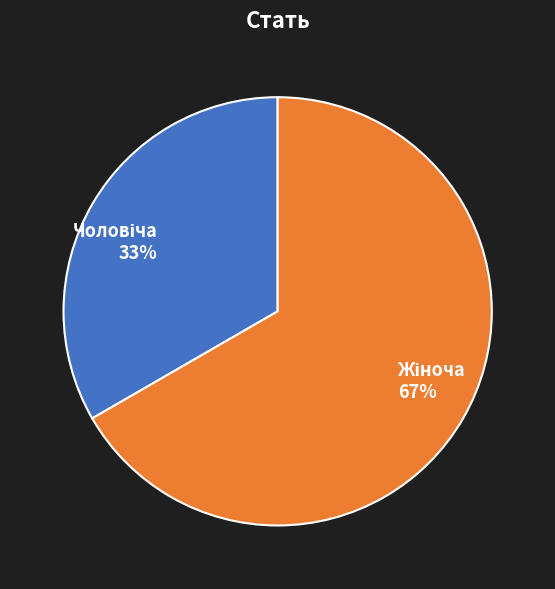

To the nearest percent, what is the average slice percentage?

50%